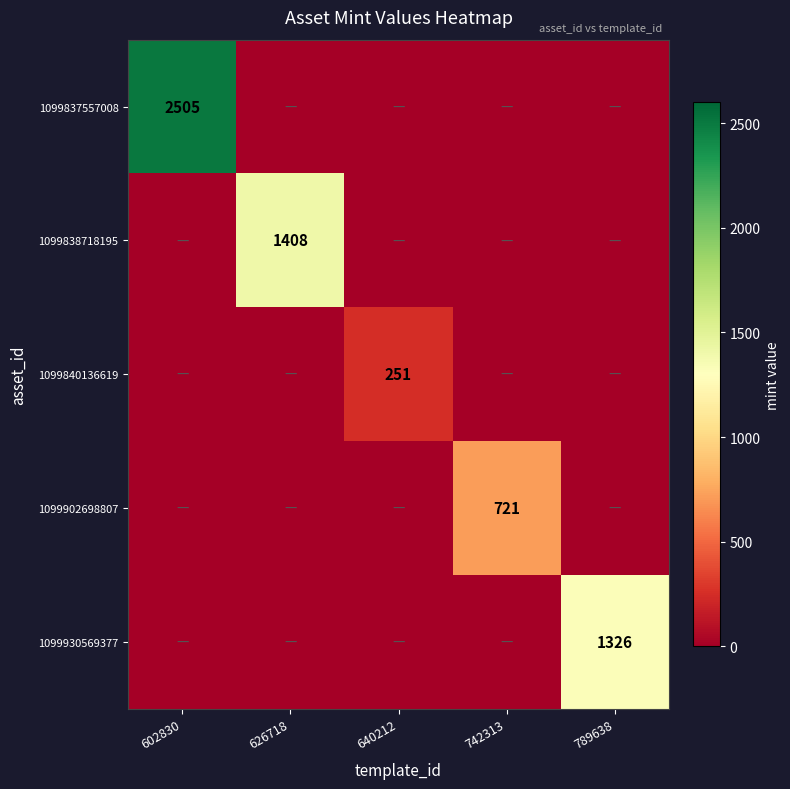

Is it true that 1099838718195 equals 537 at 626718?

False